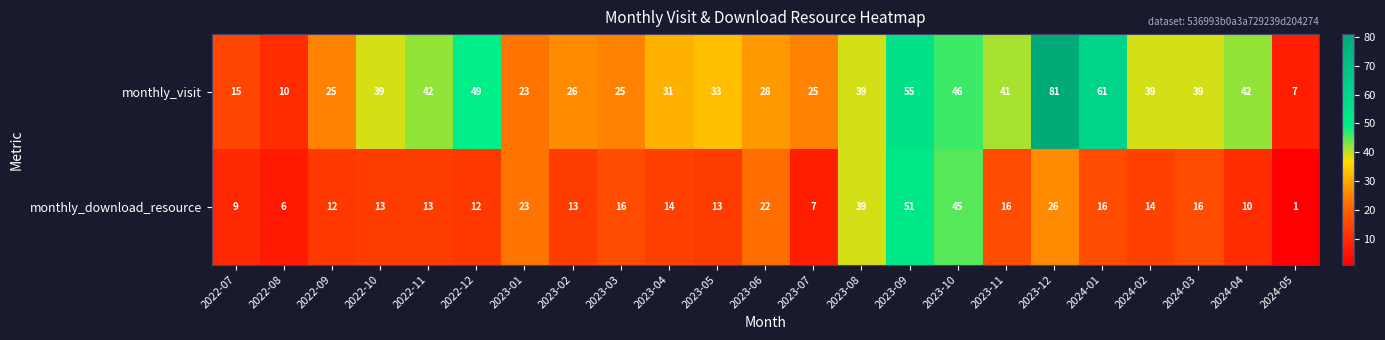

What is the average value of the monthly_visit series?

36